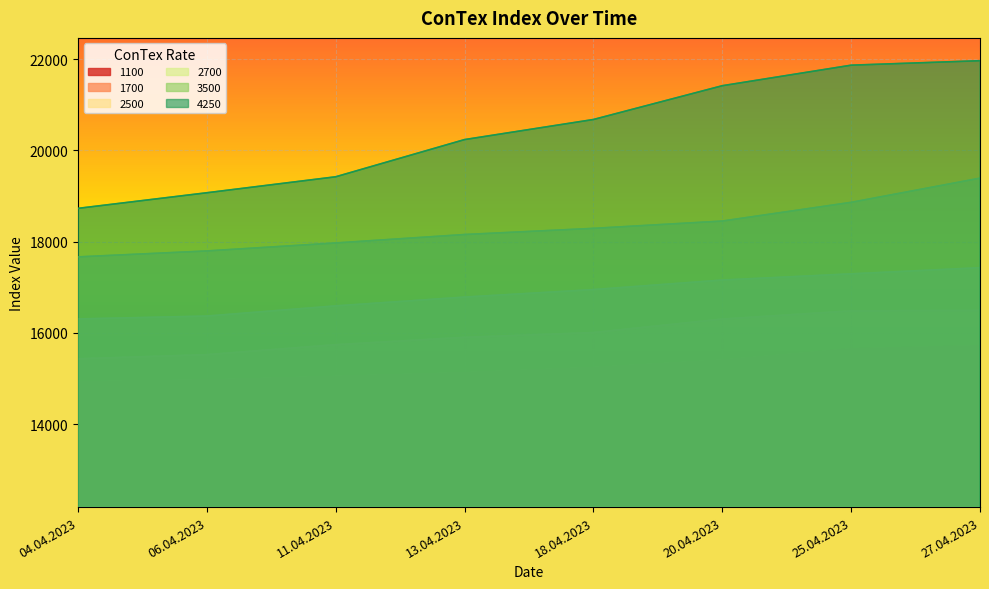

What is the label of the 7th point from the left?

25.04.2023